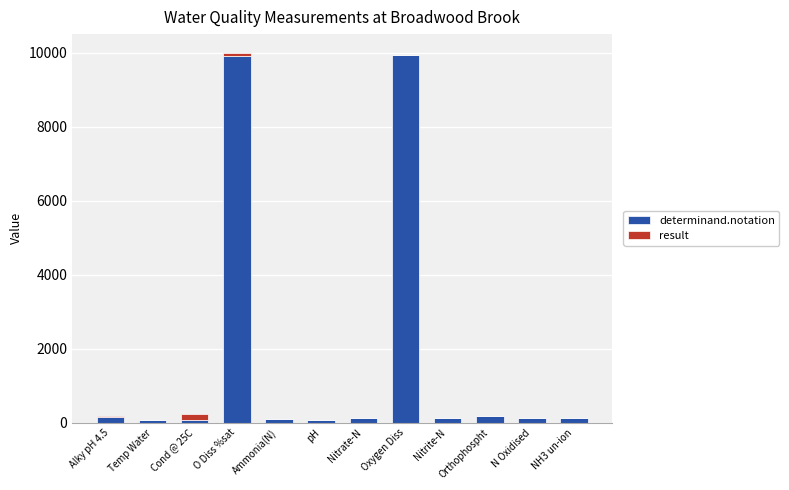

Are the bars horizontal?

No